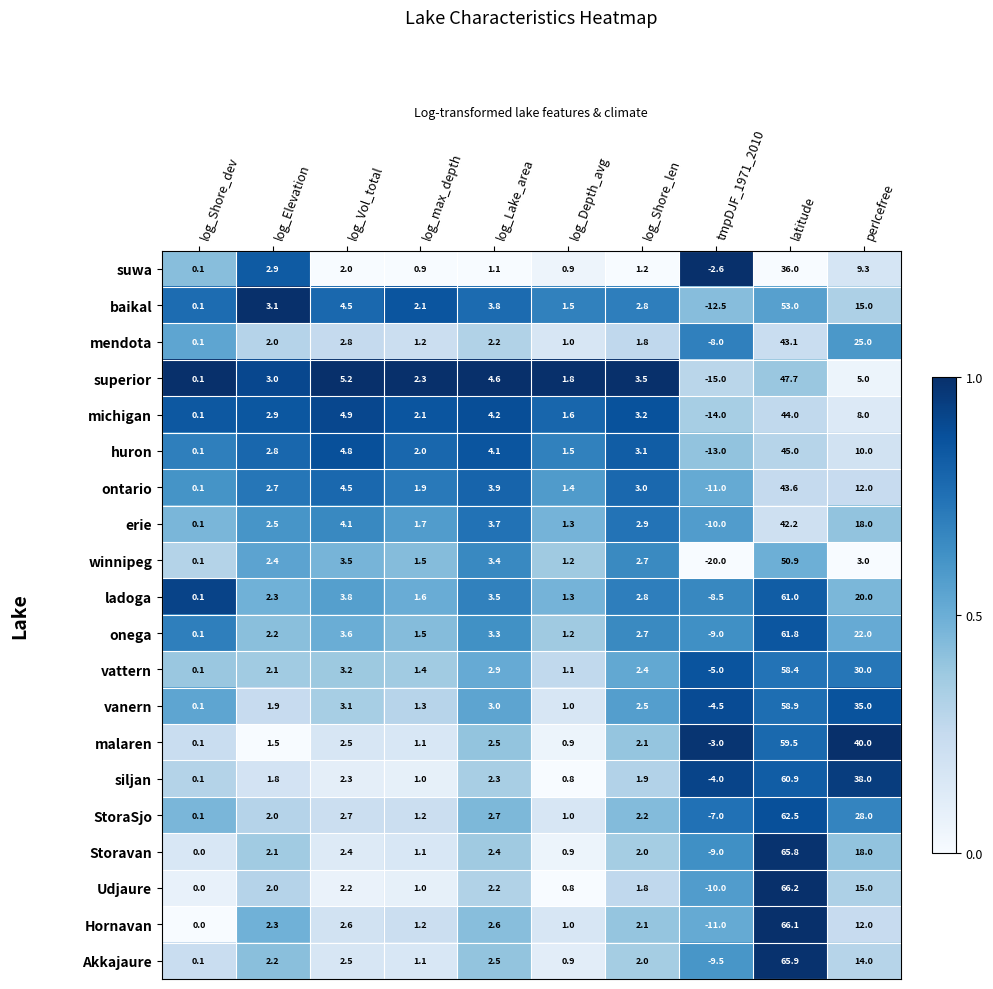

Count the number of data series in this chart.

20